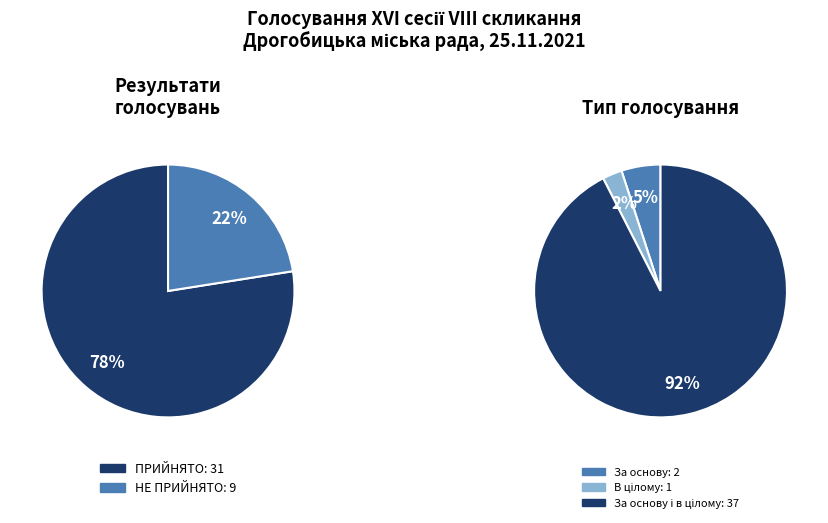

Approximately how many times larger is the value at НЕ ПРИЙНЯТО compared to ПРИЙНЯТО?

0.3